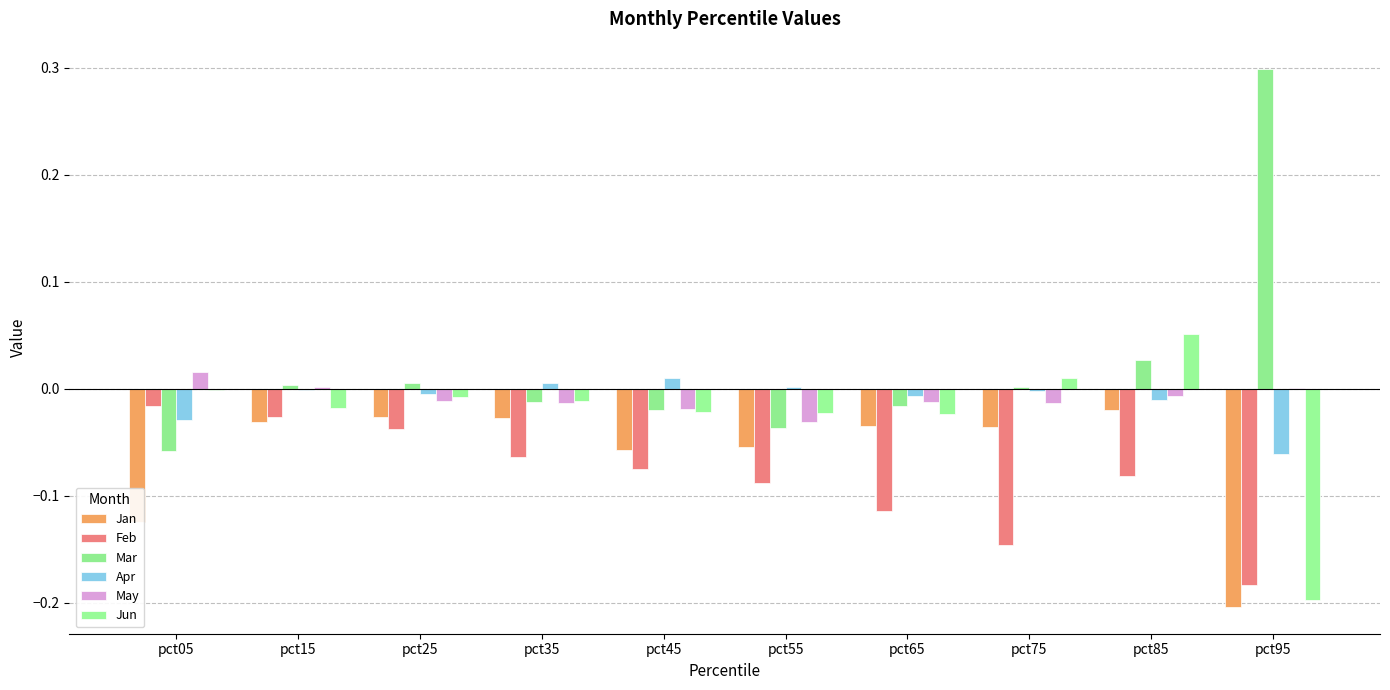

How many data points does each series have?

10